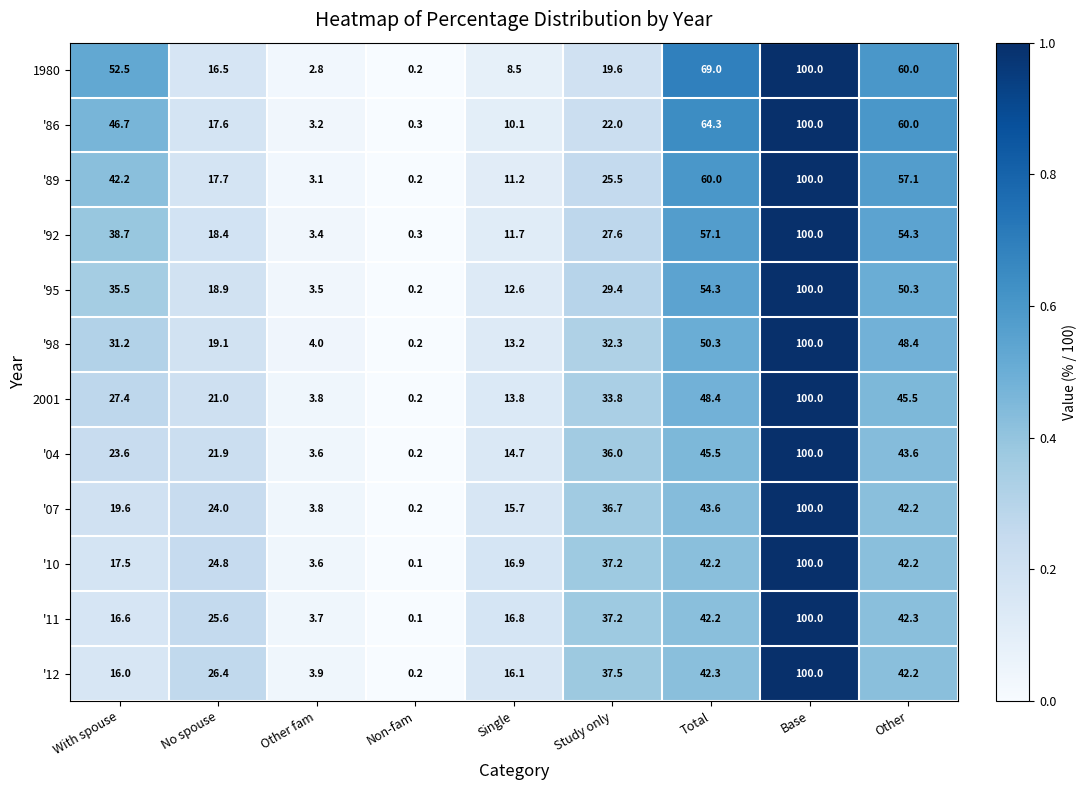

What is the difference between the '10 values at With spouse and No spouse?

7.3